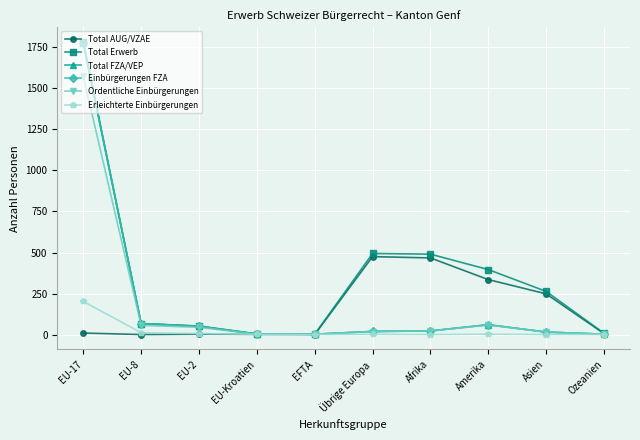

Does the chart have visible grid lines?

Yes